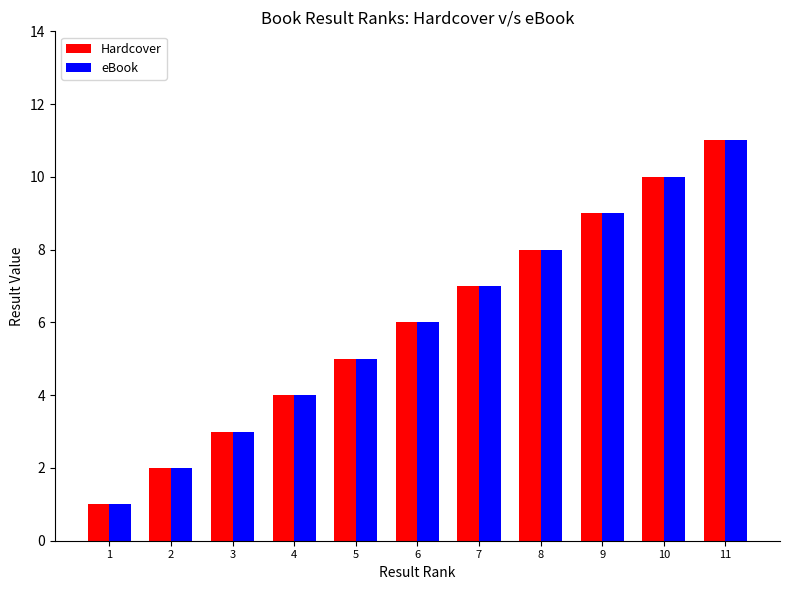

Rank the categories by eBook value from lowest to highest.

1, 2, 3, 4, 5, 6, 7, 8, 9, 10, 11